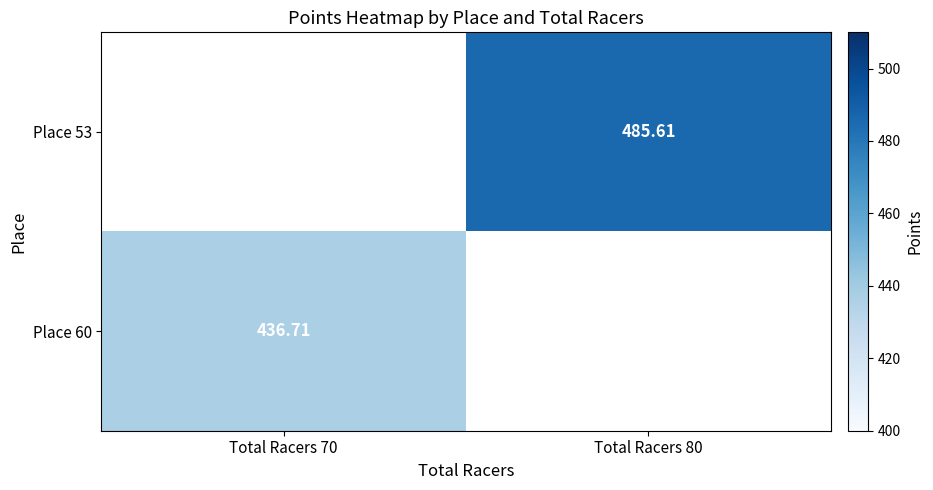

Is the value of Place 60 at Total Racers 70 greater than the value of Place 53 at Total Racers 80?

No